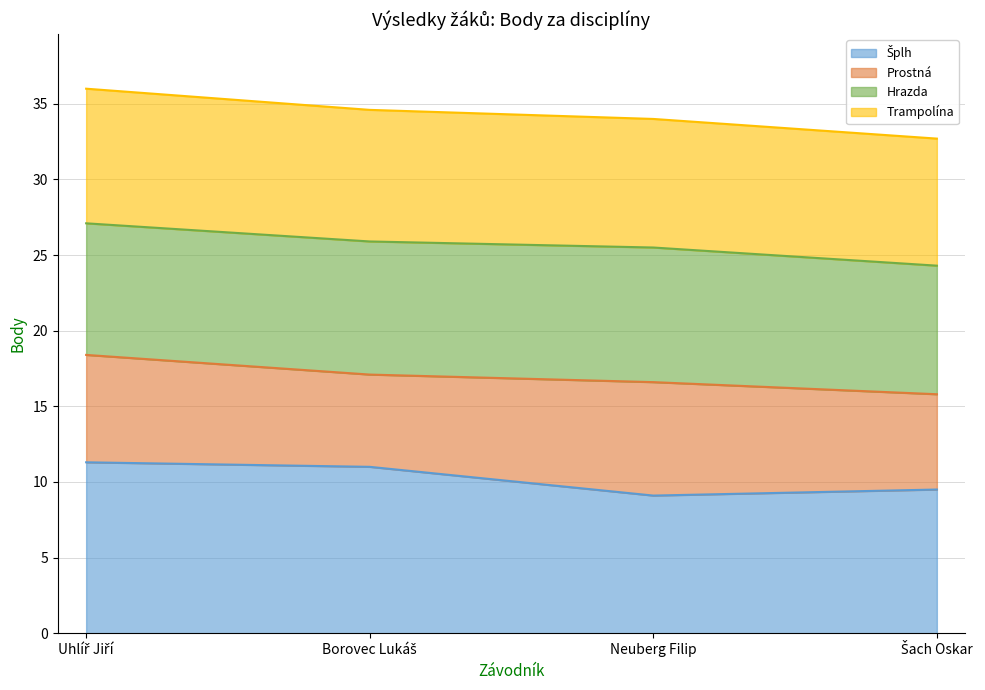

At which category is the sum across all series the highest?

Uhlíř Jiří